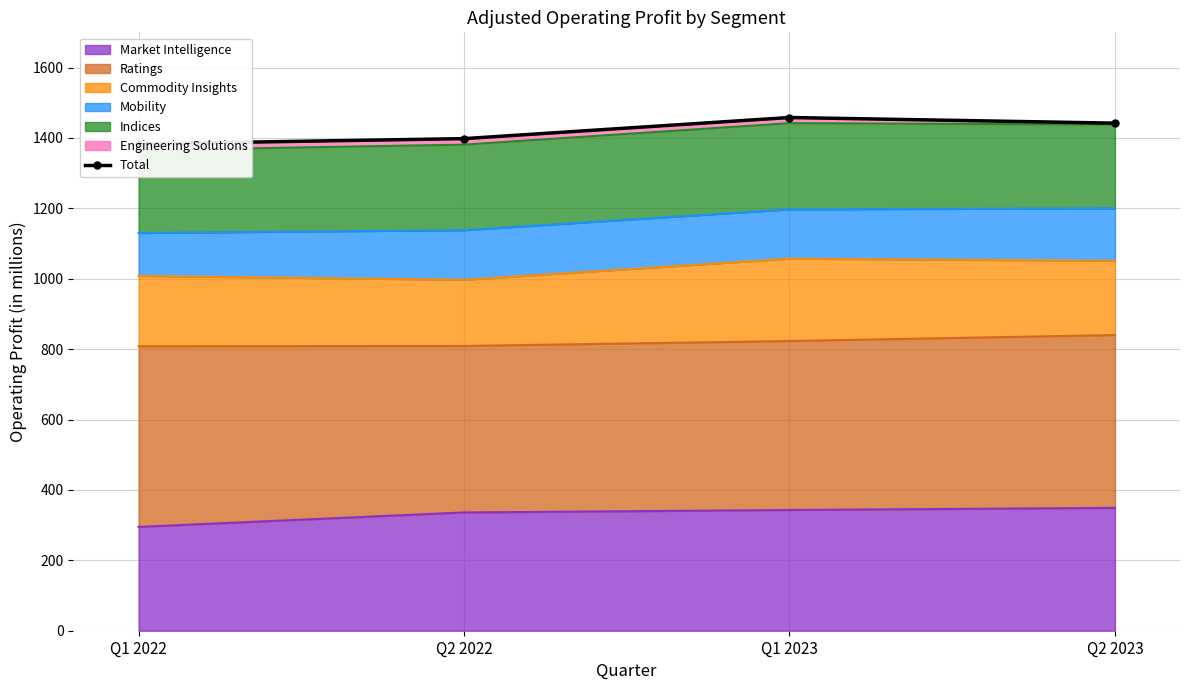

Approximately how many times larger is the value at Q1 2023 compared to Q2 2023?

1.0